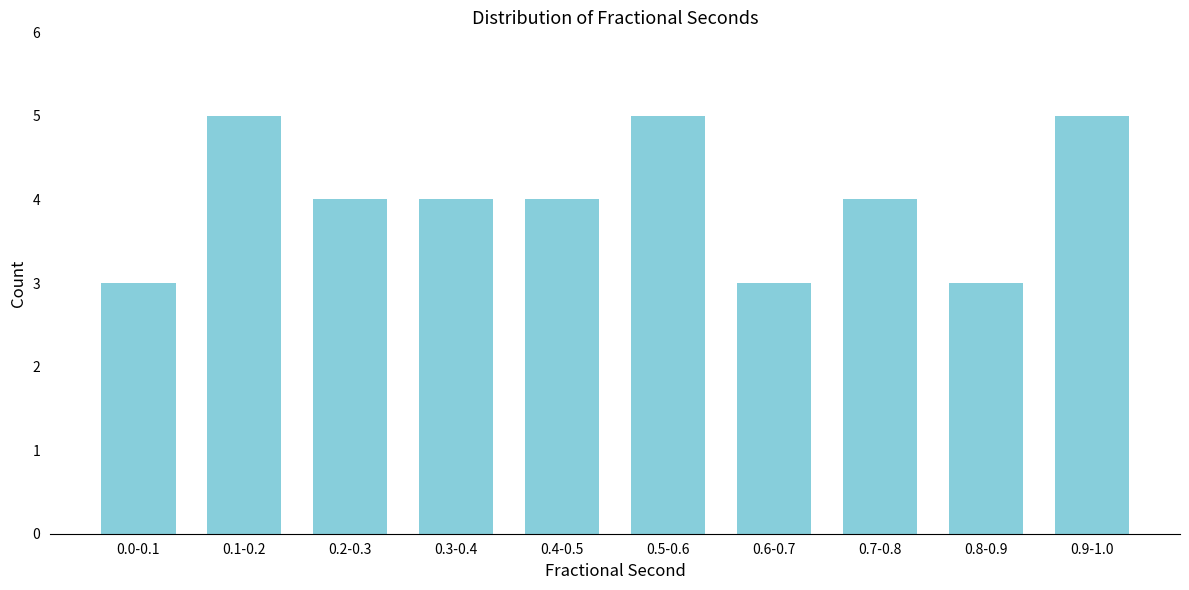

Reading right to left, extract all data points from this chart.

5	3	4	3	5	4	4	4	5	3